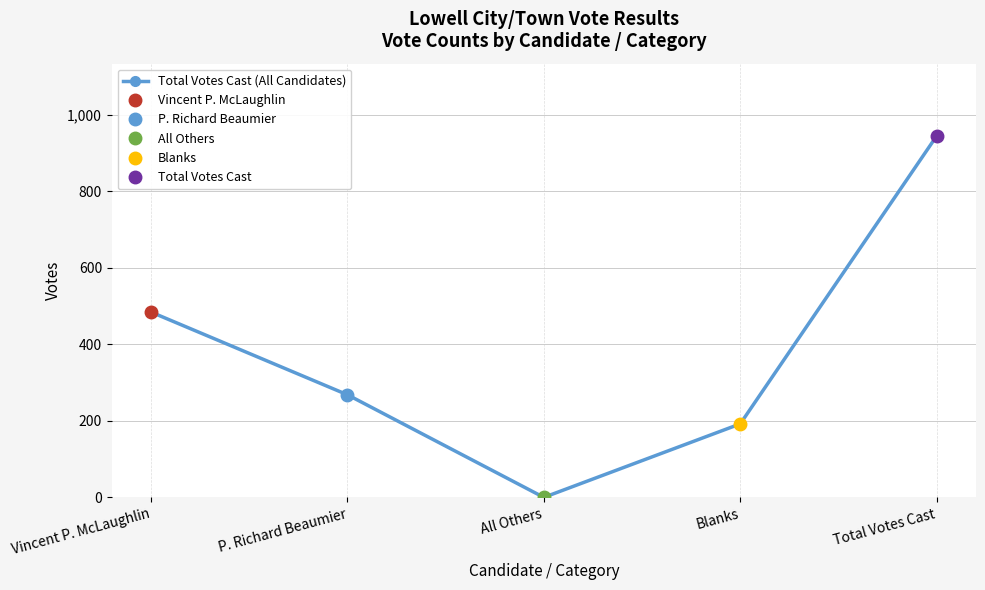

Approximately how many times larger is the value at Blanks compared to P. Richard Beaumier?

0.7